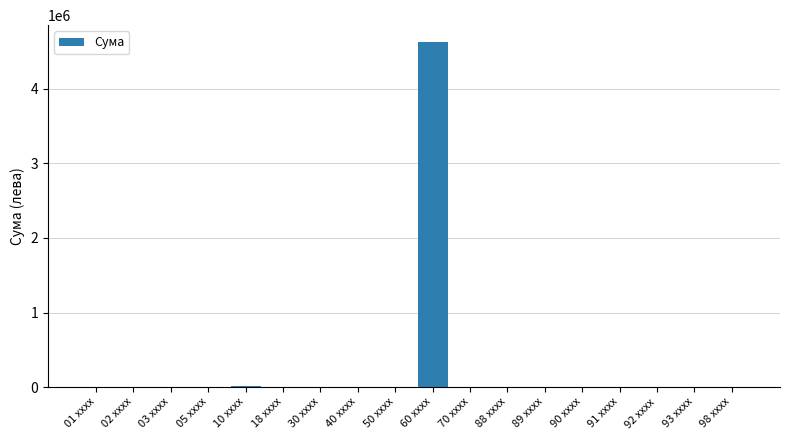

What is the sum of all values?

4648873.5